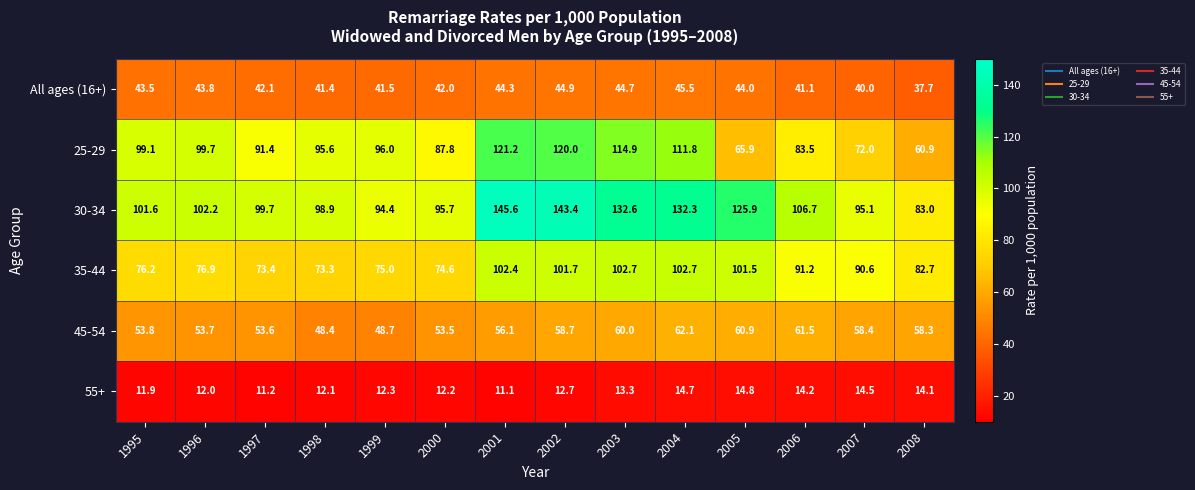

What is the sum of the 30-34 values at 2004 and 1995?

233.9